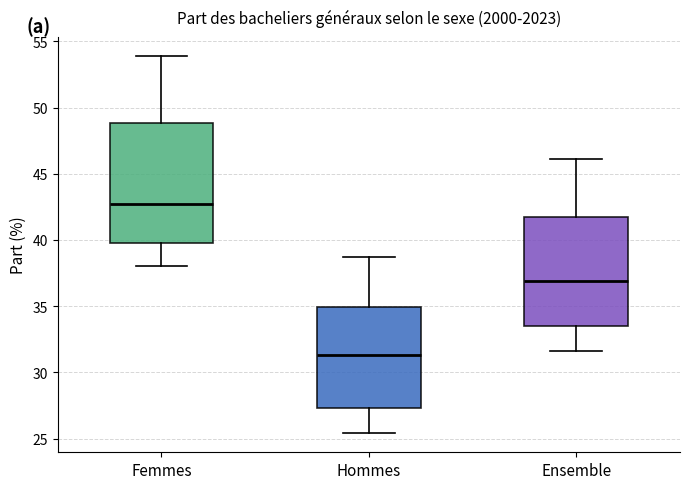

Comparing the boxes themselves (not the whiskers), which one is the tallest?

Femmes